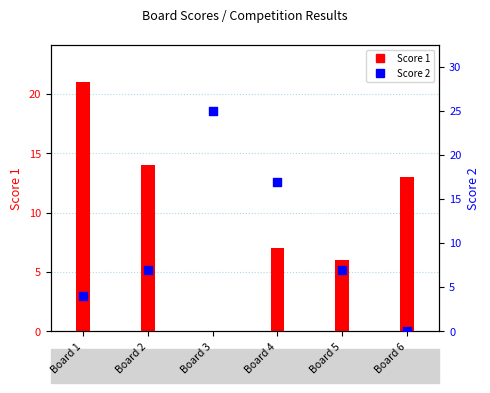

Which series reaches the maximum Y coordinate?

Score 2